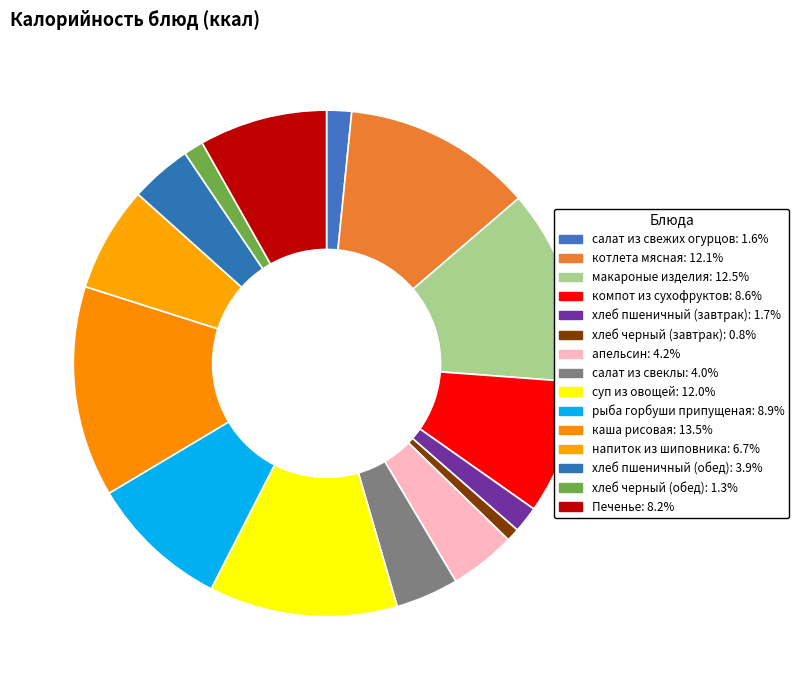

Does хлеб пшеничный (завтрак) account for over 50% of the chart?

No